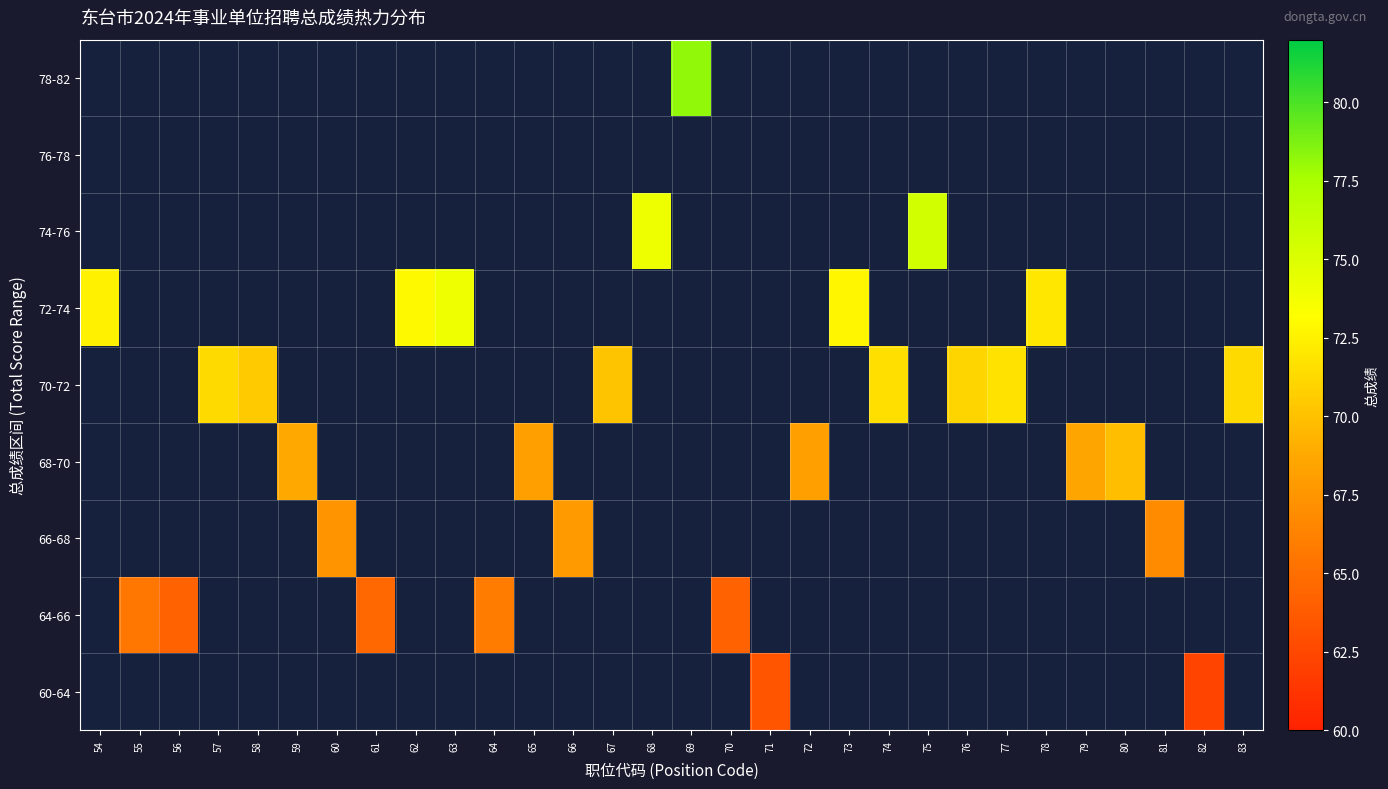

At which category is the sum across all series the highest?

69